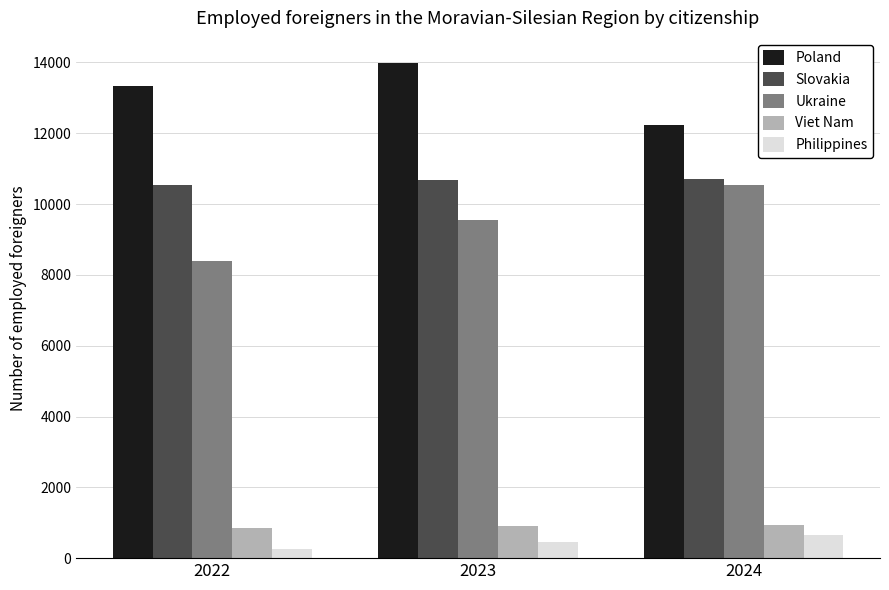

How many bars are there in total?

15